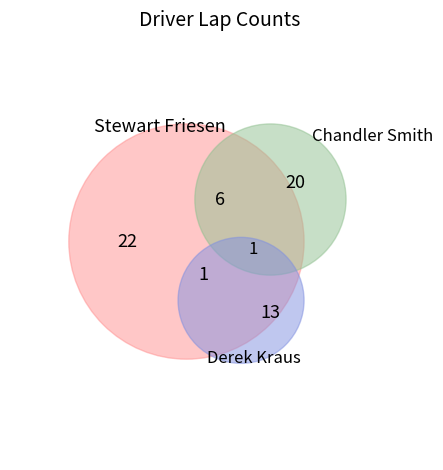

Is there any slice that represents more than half of the pie?

No